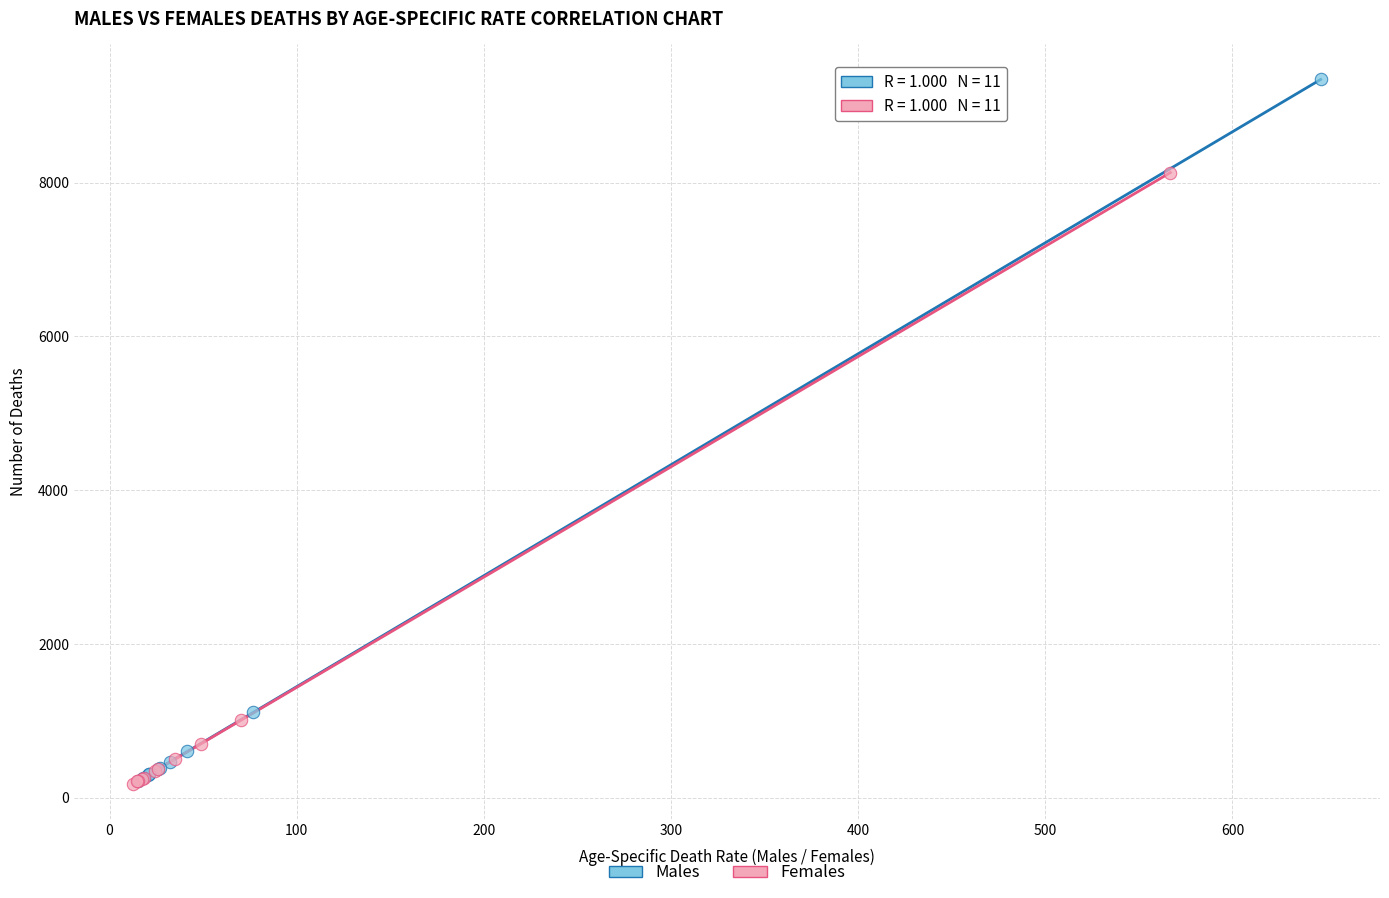

What are all the series names shown in the legend?

Males, Females